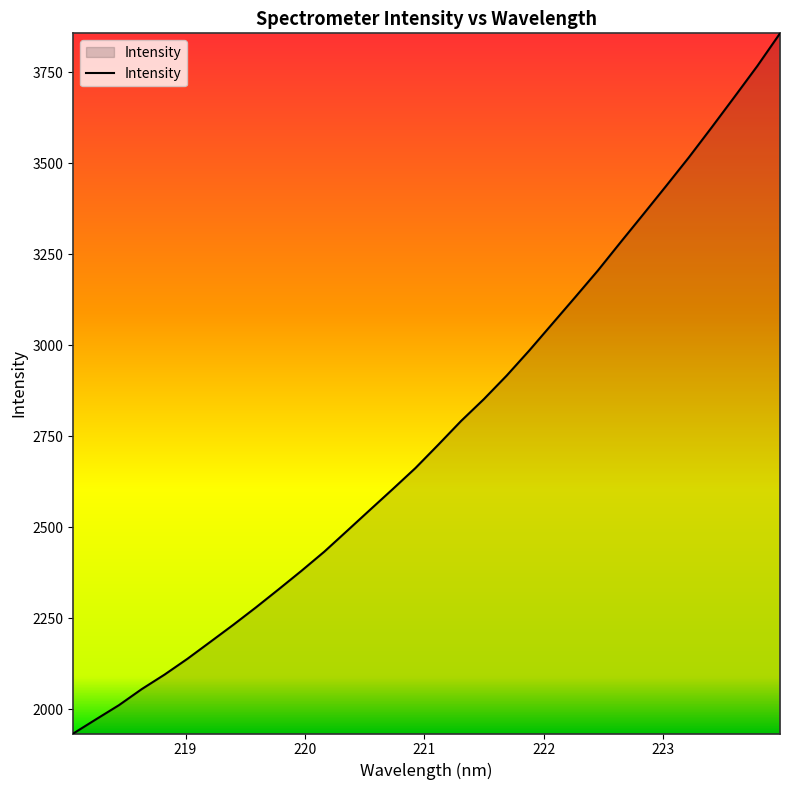

Reading right to left, extract all data points from this chart.

3856.9	3766.8	3682.3	3598.6	3516.4	3437.8	3360.1	3283.1	3205.2	3131.7	3059.1	2986.4	2916.8	2852.3	2792.3	2727.0	2663.1	2605.1	2547.9	2490.5	2433.3	2380.7	2330.0	2280.1	2231.9	2185.4	2139.1	2095.8	2055.9	2011.8	1973.1	1934.0